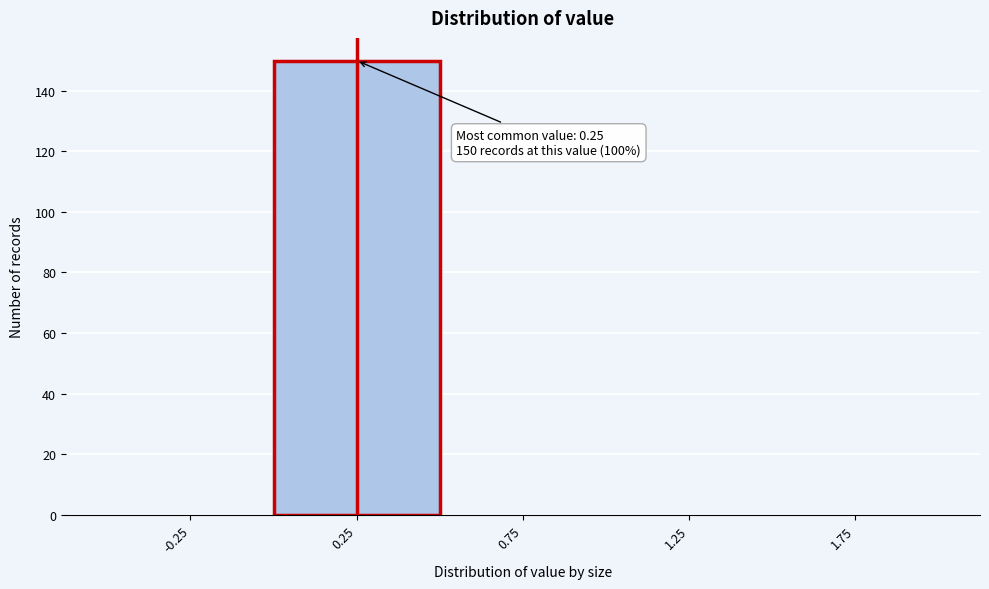

Over which range of the x-axis is the bar tallest?

0.0 to 0.5